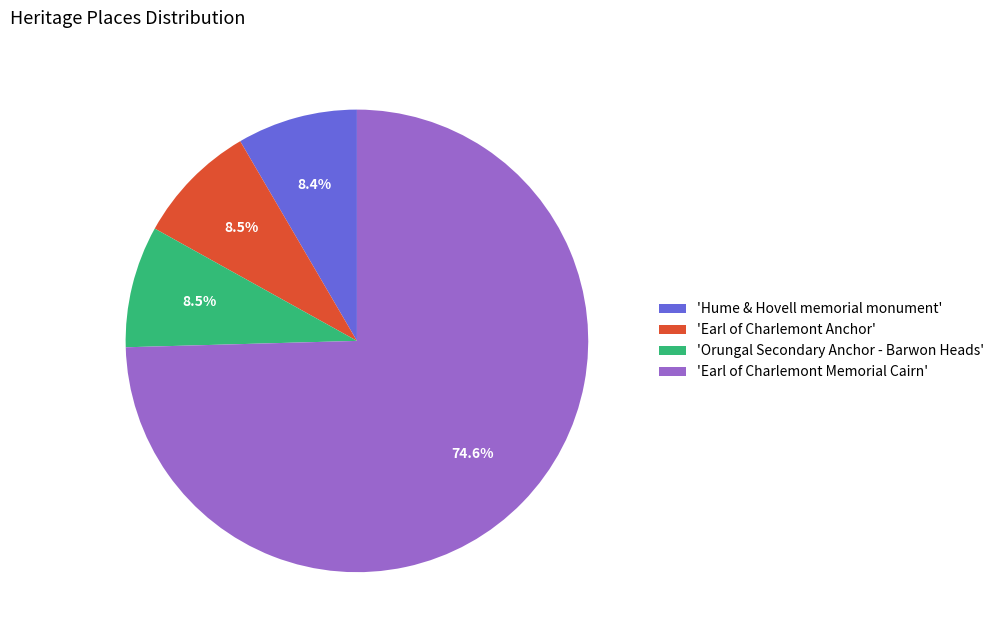

What is the largest slice in the pie chart?

'Earl of Charlemont Memorial Cairn'